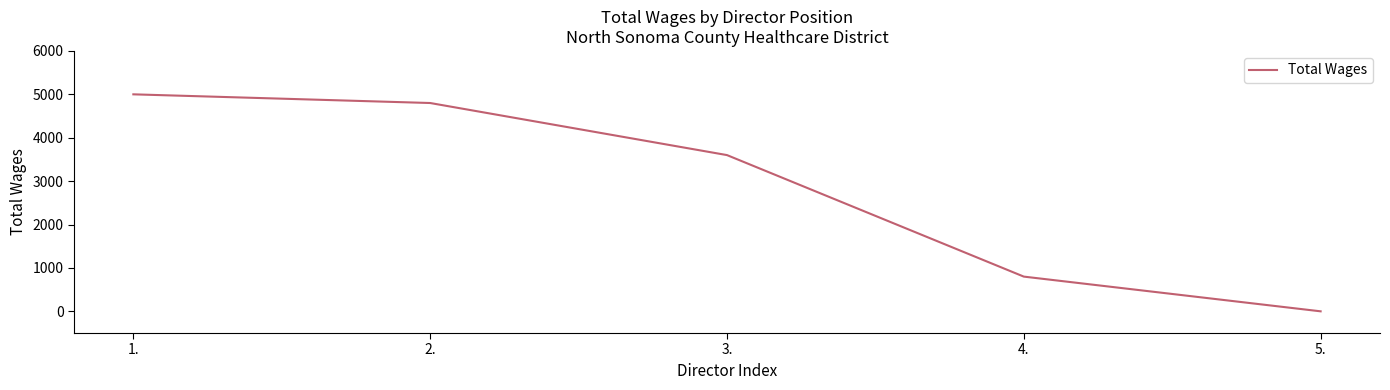

Count the number of data series in this chart.

1